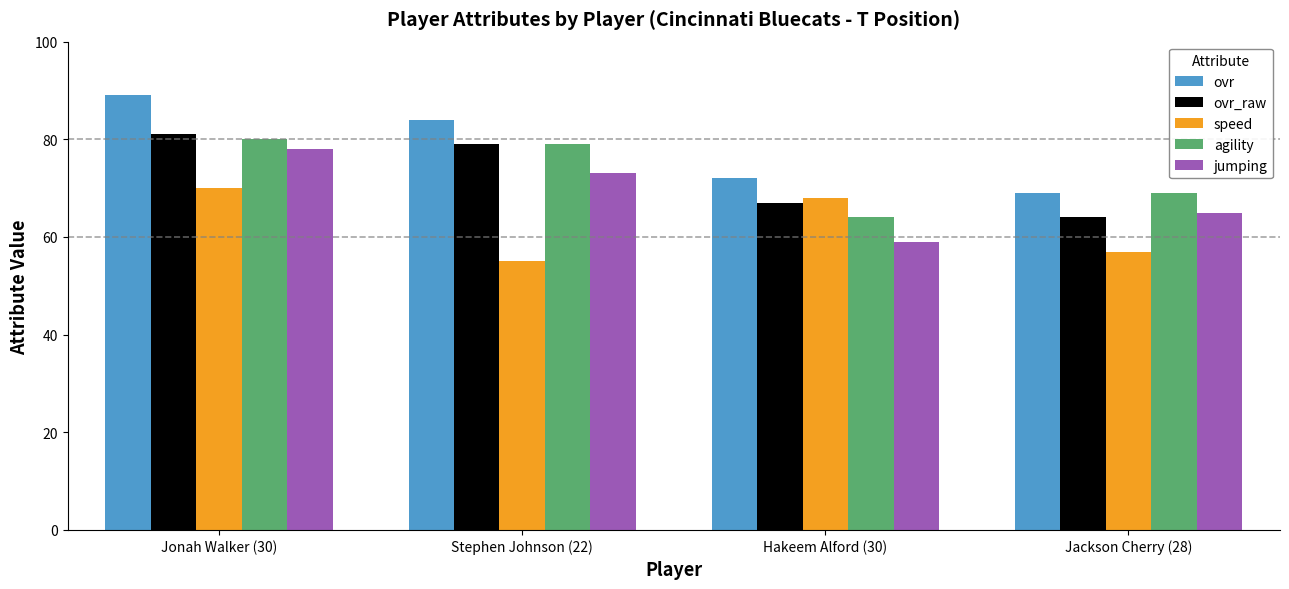

At Hakeem Alford (30), list the series in order from largest to smallest.

ovr, speed, ovr_raw, agility, jumping